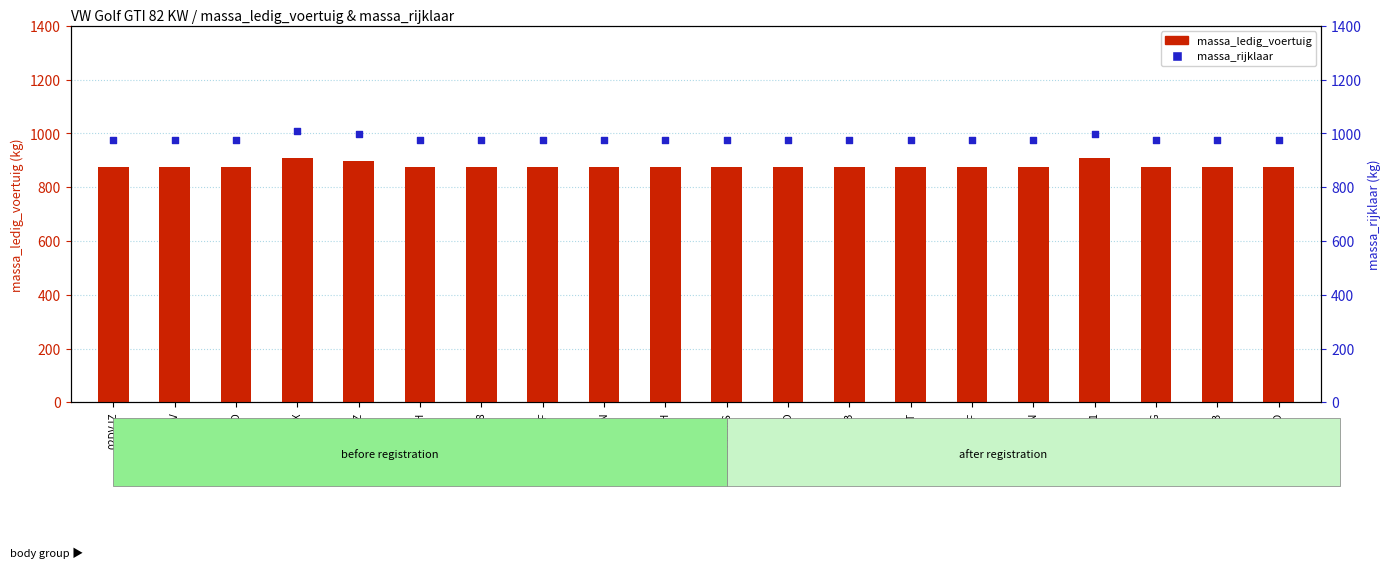

What are all the series names shown in the legend?

massa_ledig_voertuig, massa_rijklaar